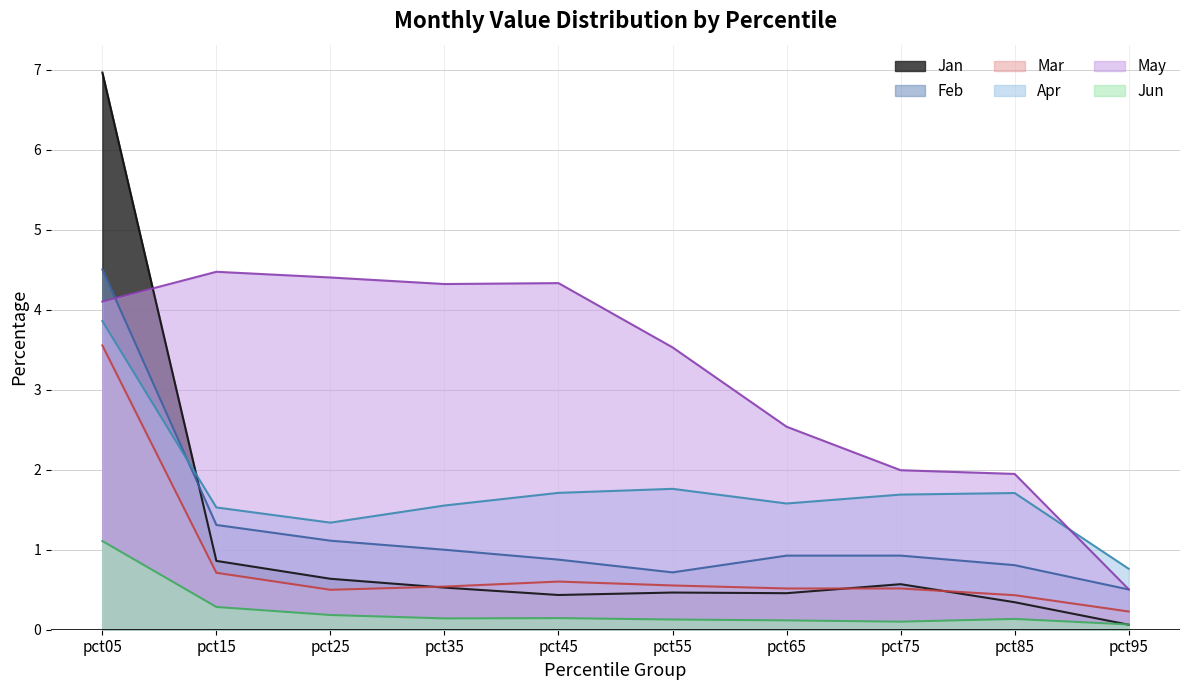

What is the sum of the Jan values at pct55 and pct45?

0.9